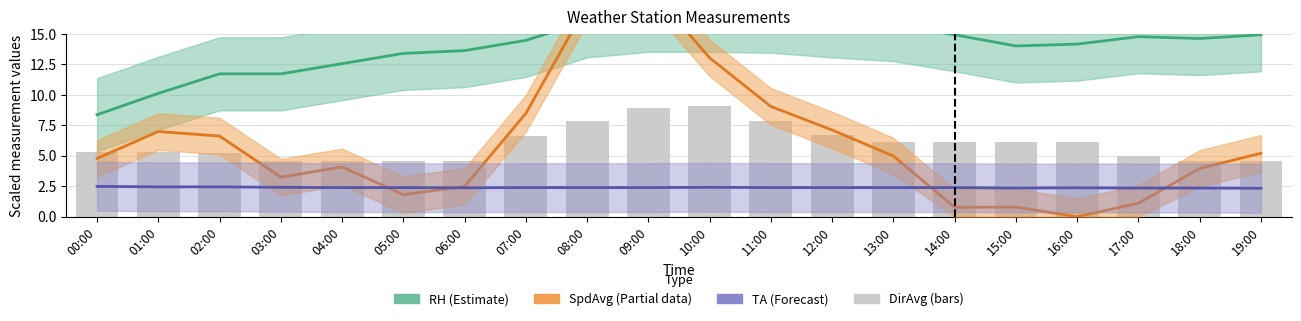

The value of RH (estimate) at 17:00 is 14.8. True or false?

True